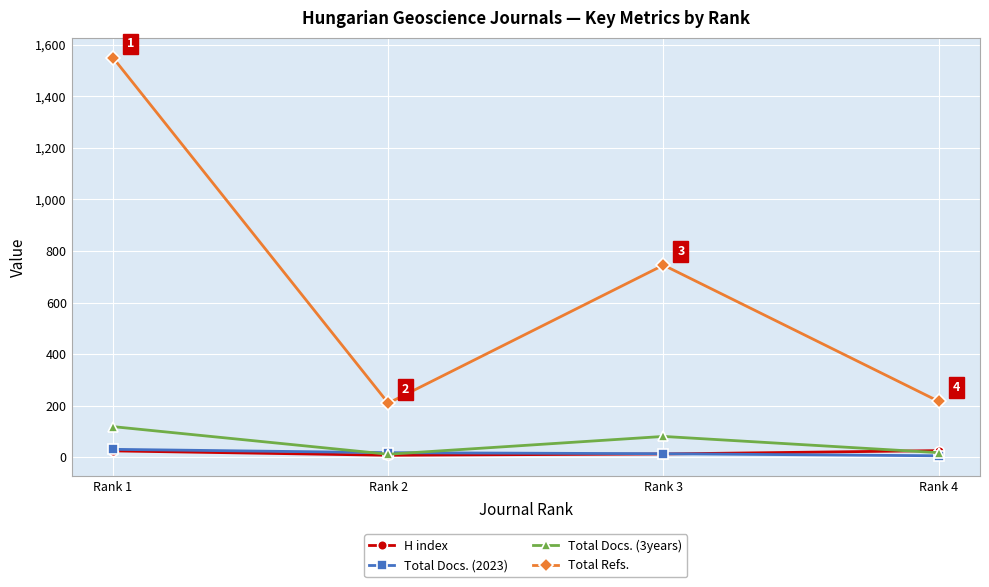

What is the maximum value shown in the chart?

1549